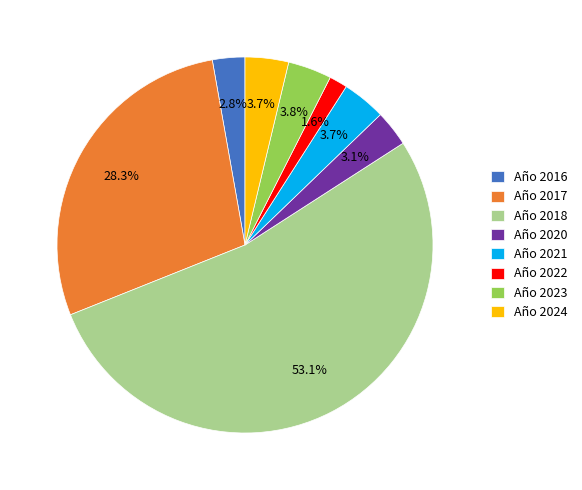

Combined, what portion of the pie is Año 2018 and Año 2022?

54.6%